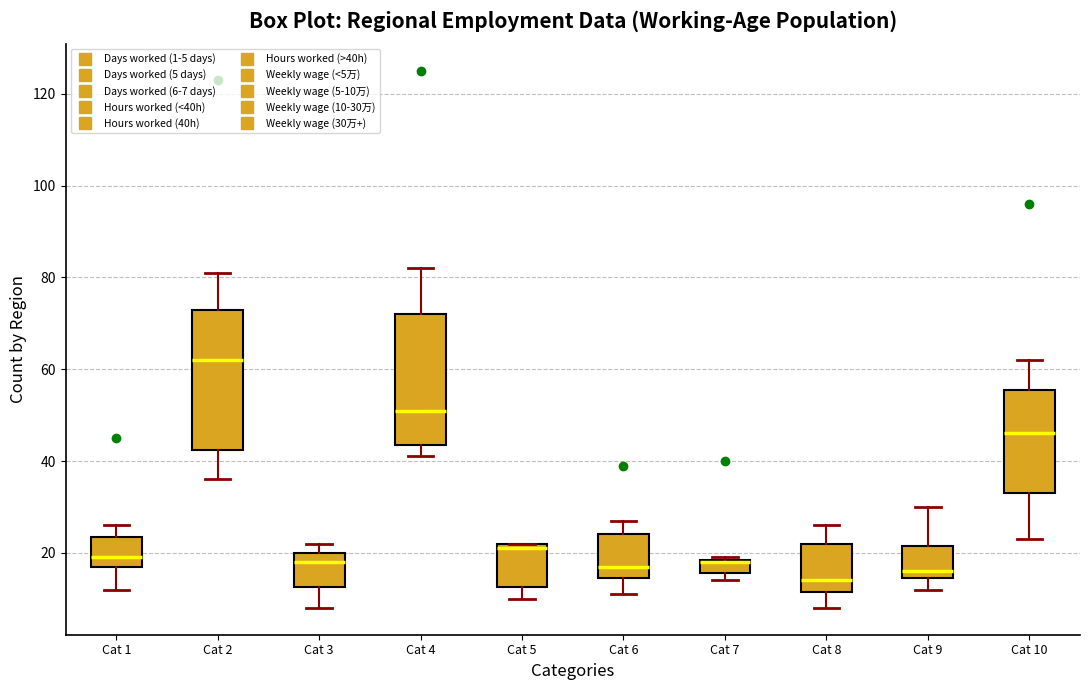

Comparing the boxes themselves (not the whiskers), which one is the tallest?

Cat 2